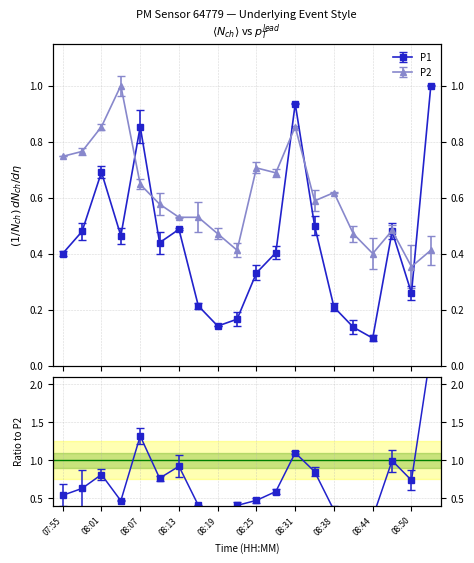

What is the spread (max minus min) of values at 08:07?

0.2